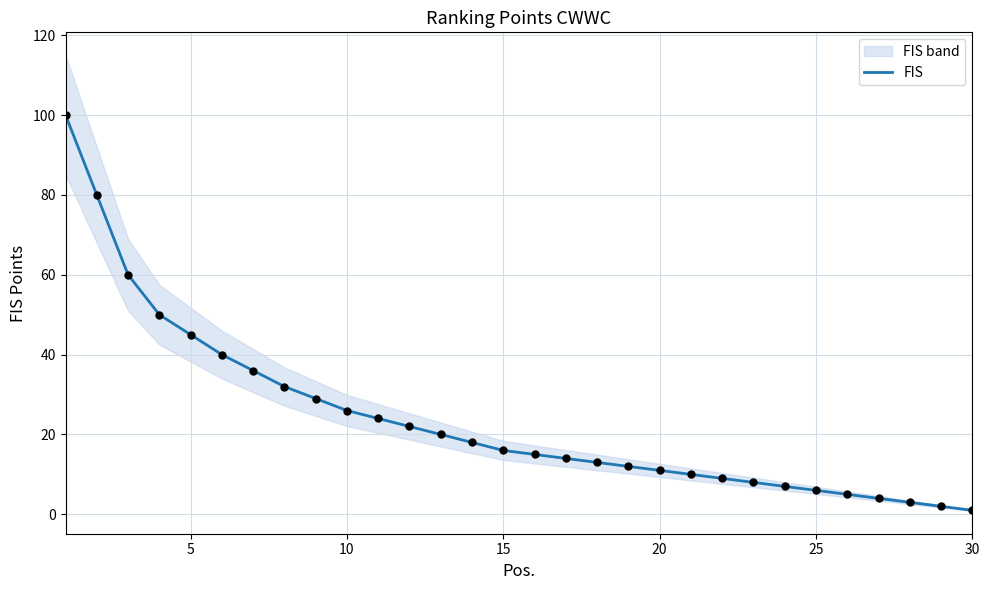

What is the highest value of the FIS series?

100